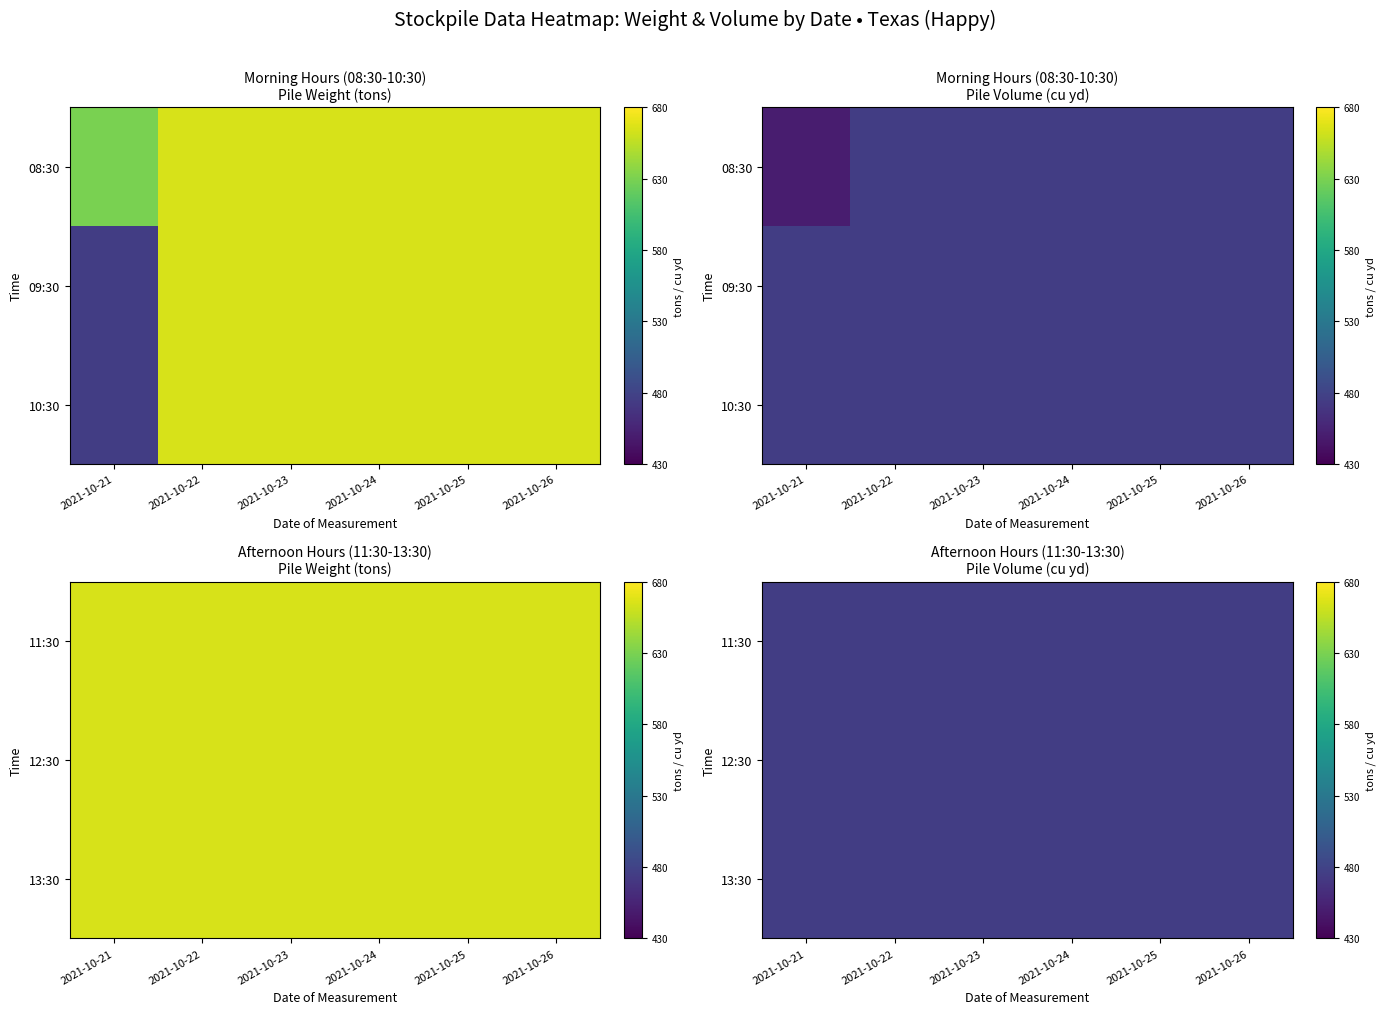

Which has a higher value, 2021-10-26 or 2021-10-23?

2021-10-26